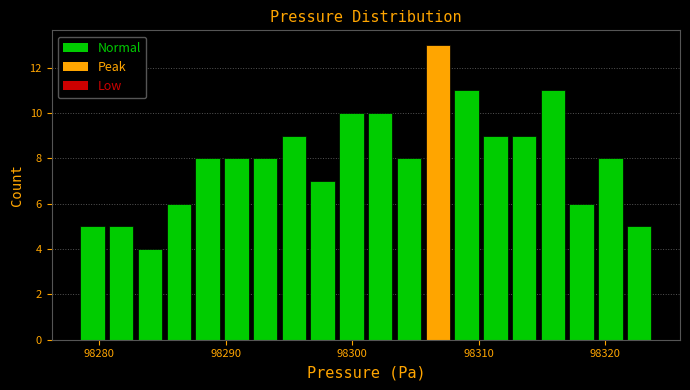

Read against the x-axis, roughly where is the centre of the tallest bar?

98307